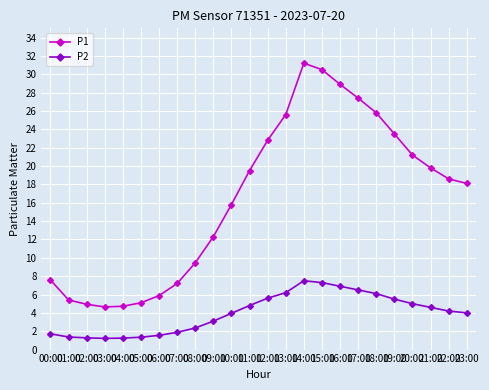

Rank the series by their maximum value, from highest to lowest.

P1, P2